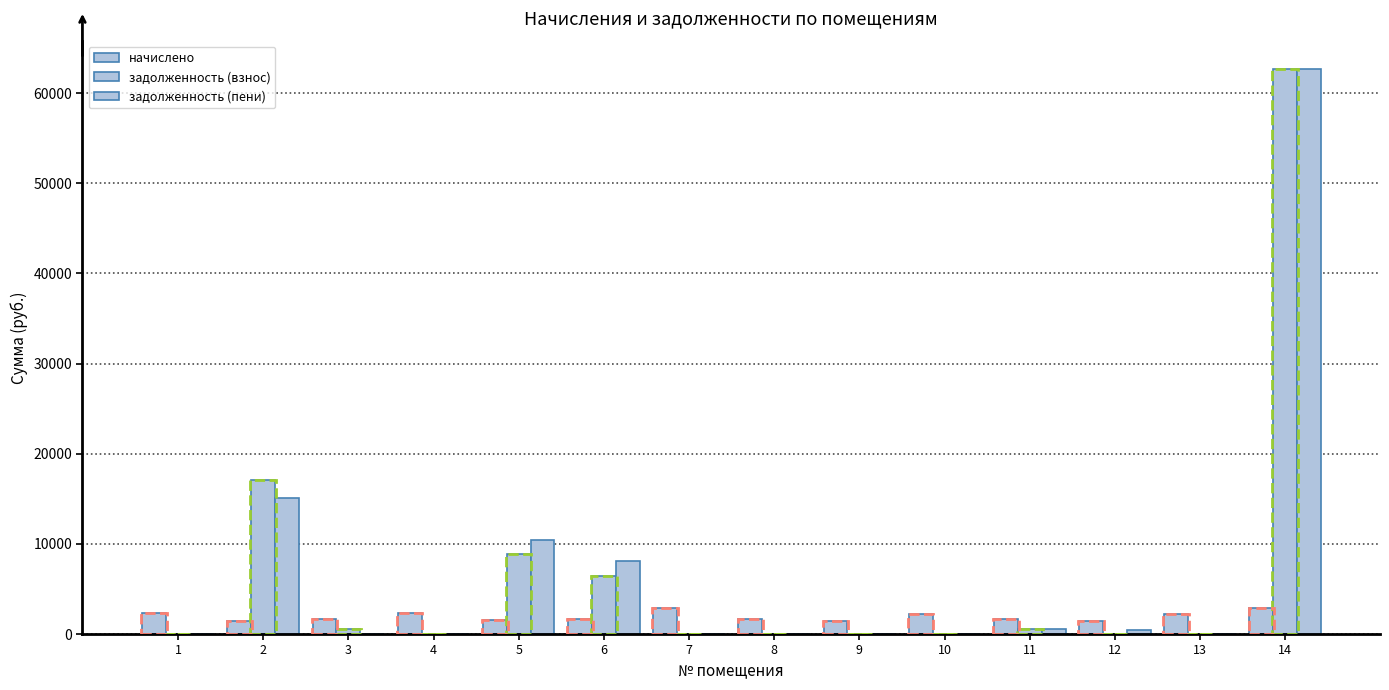

What is the difference between the second highest and second lowest values in the начислено series?

1419.5